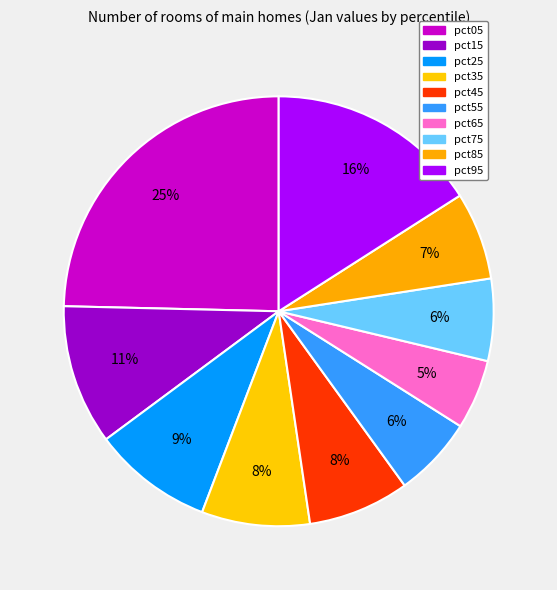

How many segments does this pie chart have?

10